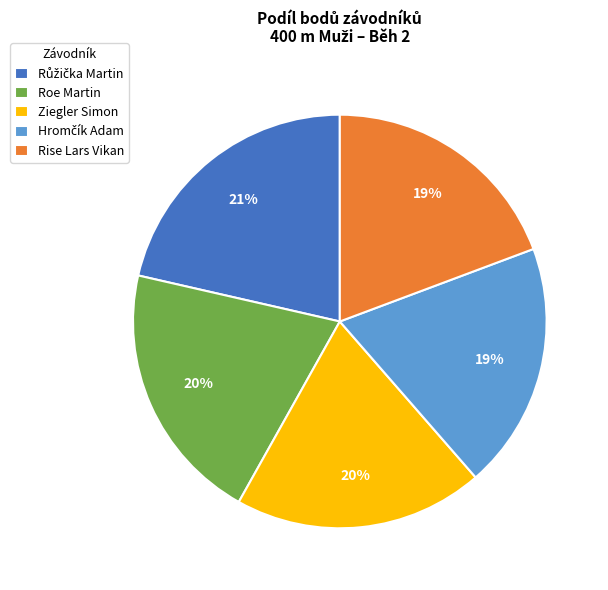

Count the number of slices in the pie.

5